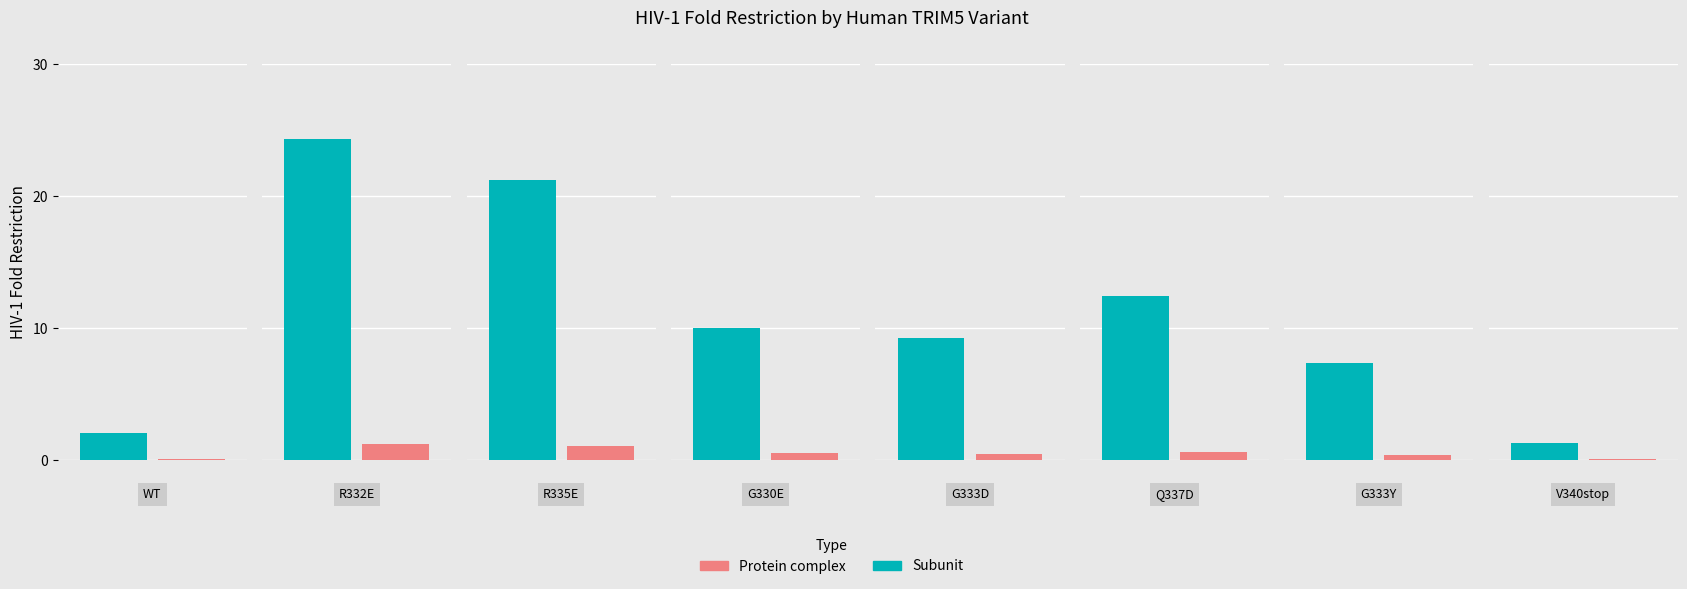

What position from the right is V340stop?

1